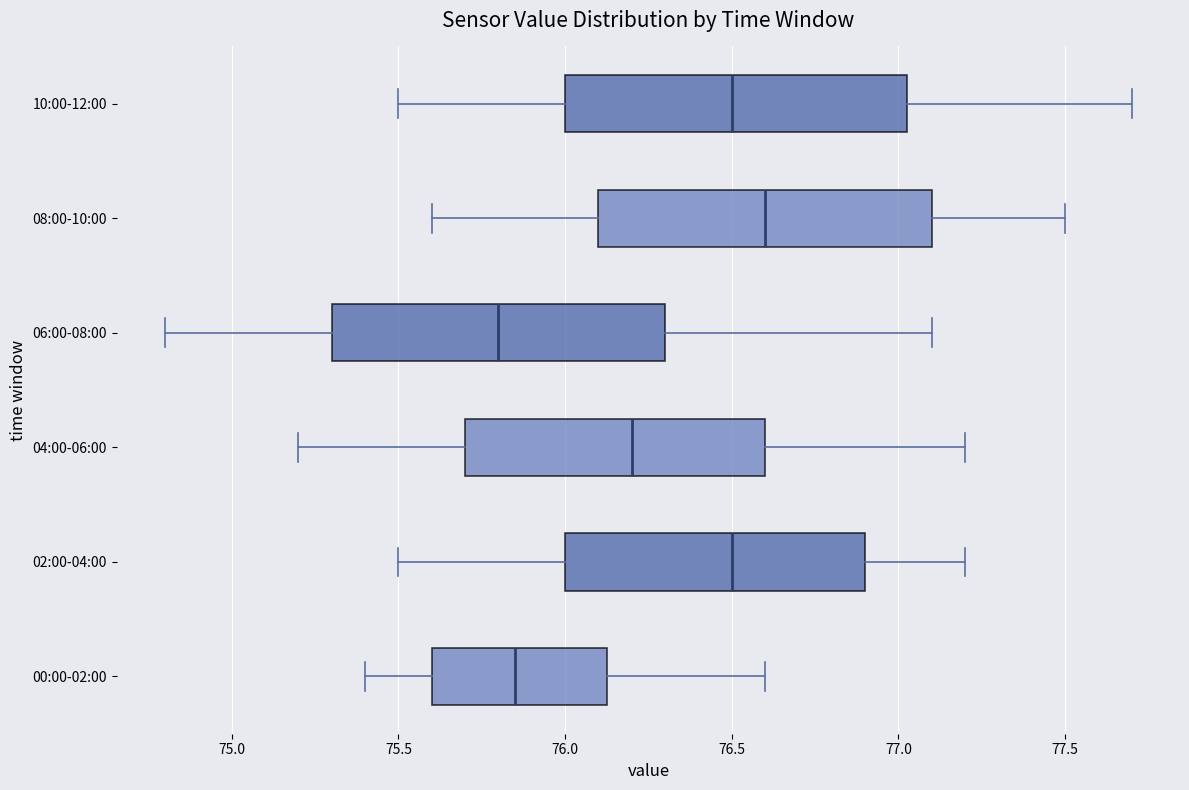

Reading bottom to top, read every box against the x-axis: the position of its median line, the range the box covers, and the ends of its whiskers. The values are not printed on the chart, so give them approximately, as read against the axis.

00:00-02:00: median 75.85, box 75.60 to 76.15, whiskers 75.40 to 76.60
02:00-04:00: median 76.50, box 76.00 to 76.90, whiskers 75.50 to 77.20
04:00-06:00: median 76.20, box 75.70 to 76.60, whiskers 75.20 to 77.20
06:00-08:00: median 75.80, box 75.30 to 76.30, whiskers 74.80 to 77.10
08:00-10:00: median 76.60, box 76.10 to 77.10, whiskers 75.60 to 77.50
10:00-12:00: median 76.50, box 76.00 to 77.05, whiskers 75.50 to 77.70